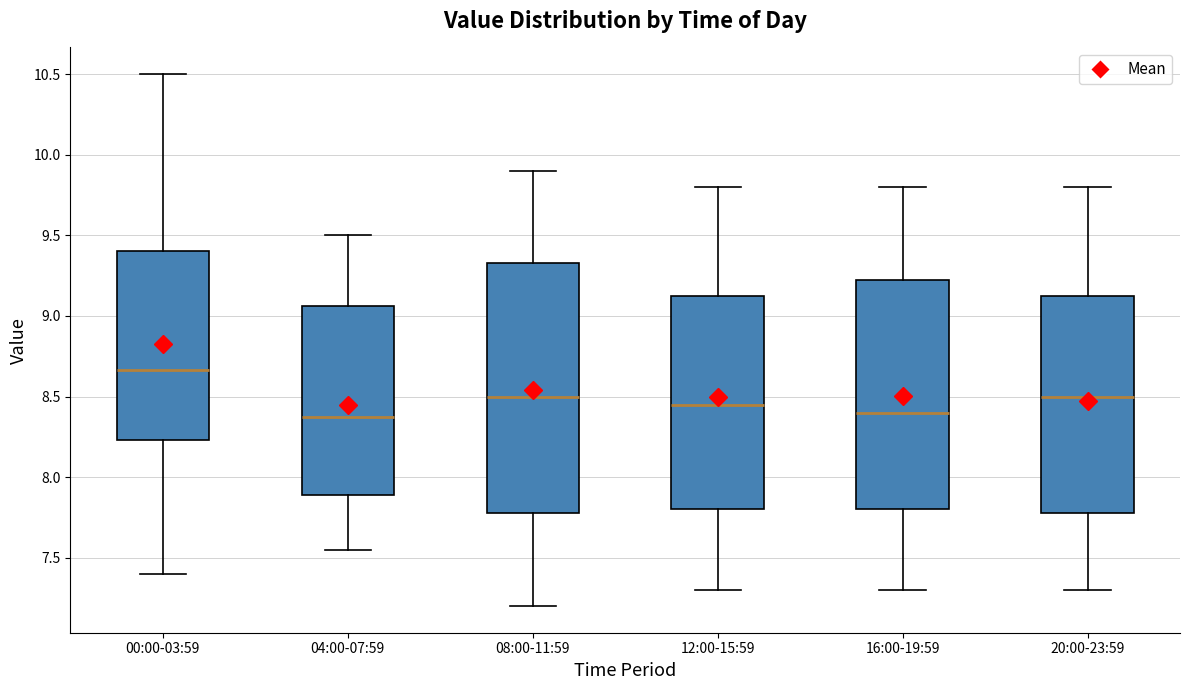

Where is the lower edge of the box for 12:00-15:59 on the y-axis? The values are not printed on the chart, so give them approximately, as read against the axis.

7.80